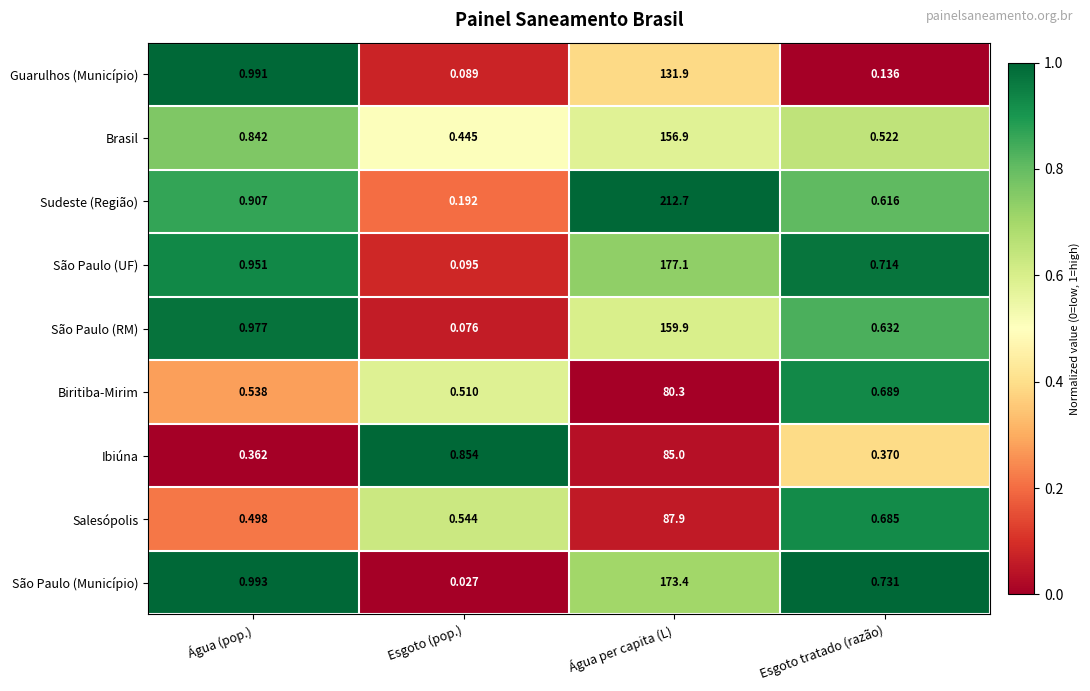

Which category has the highest value across all series?

Água per capita (L)